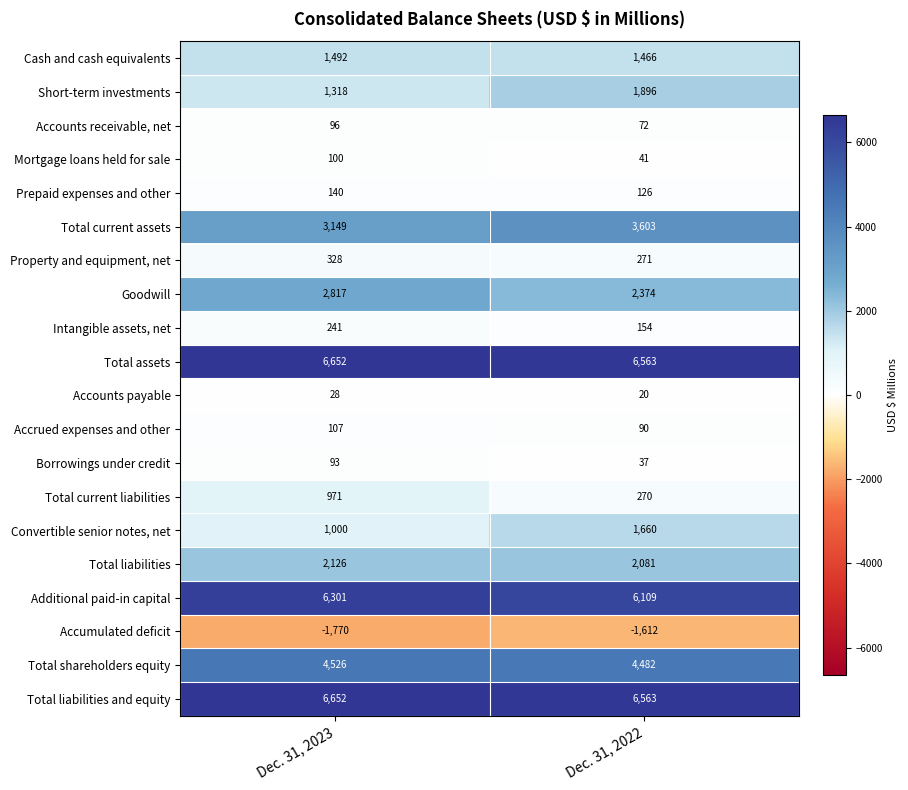

Between Dec. 31, 2023 and Dec. 31, 2022, which series saw the biggest shift?

Total current liabilities